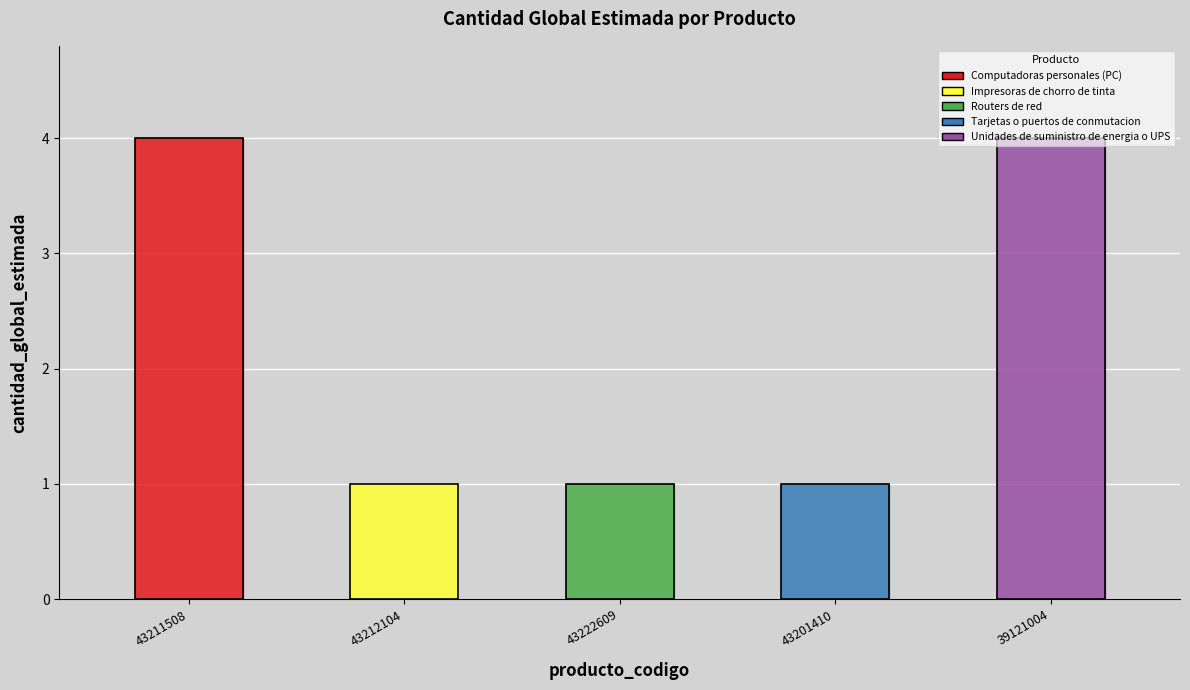

List the labels in order of value, smallest first.

43212104, 43222609, 43201410, 43211508, 39121004